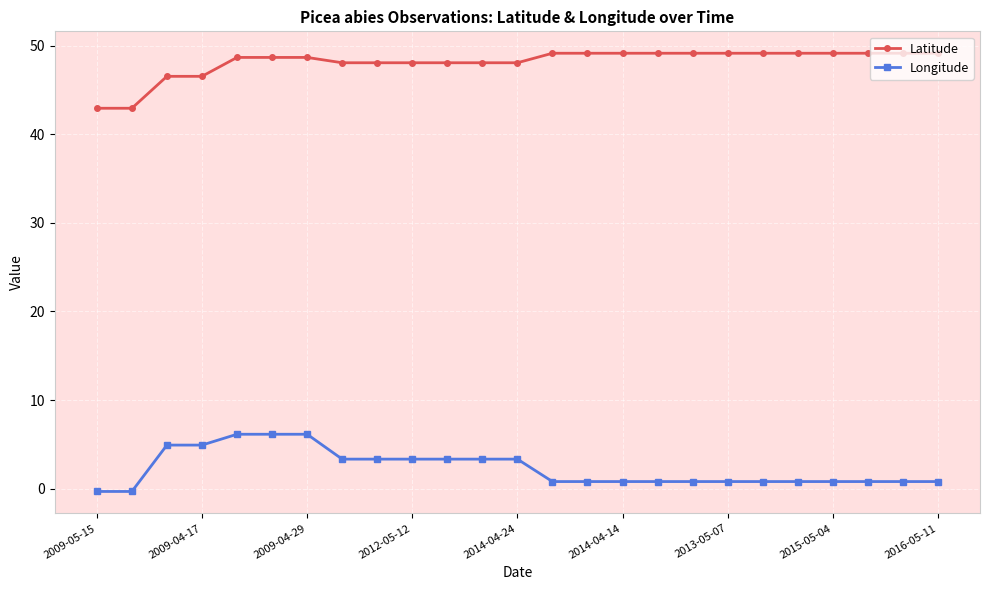

At how many categories does at least one series exceed 20?

25